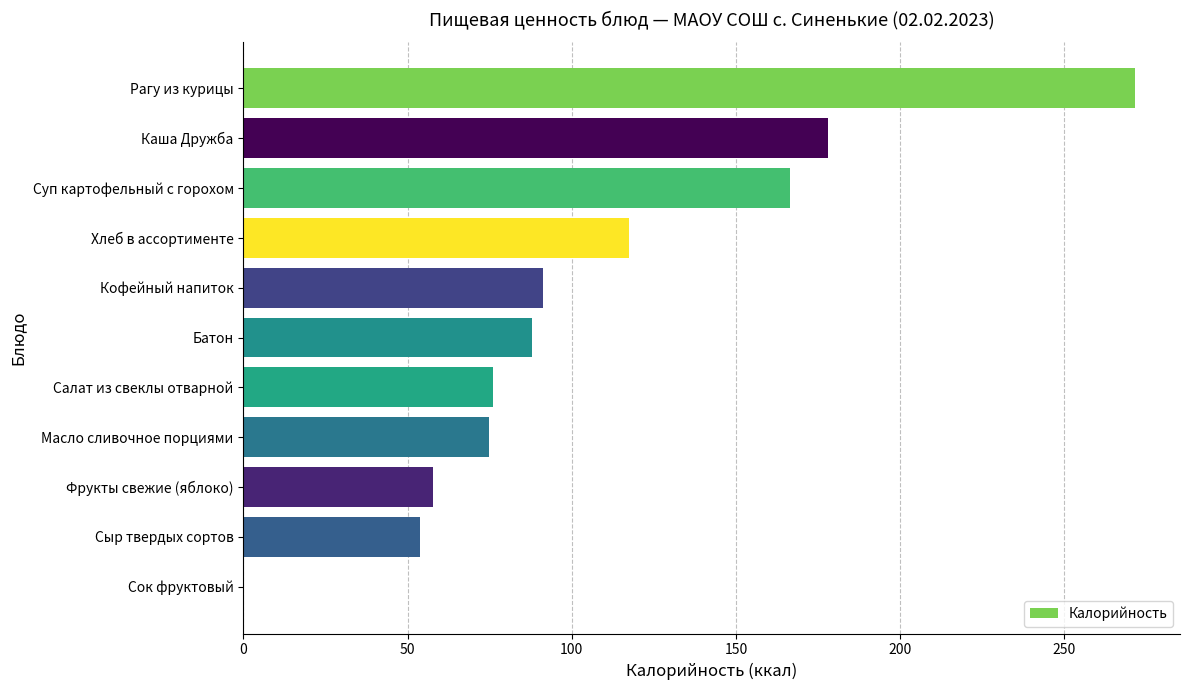

What is the sum of all values?

1174.9